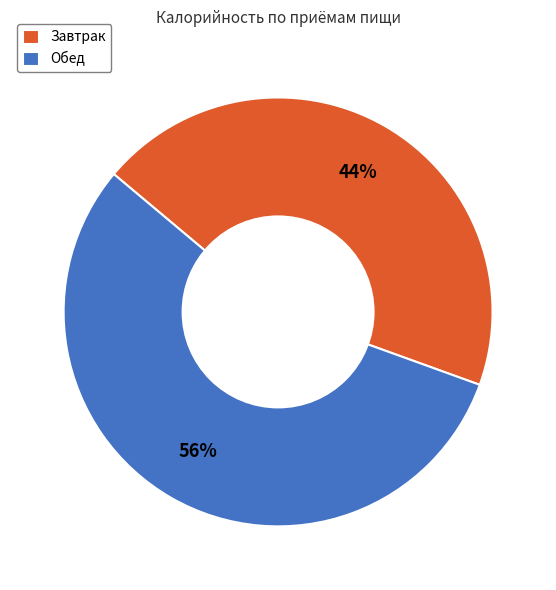

What is the largest slice in the pie chart?

Обед